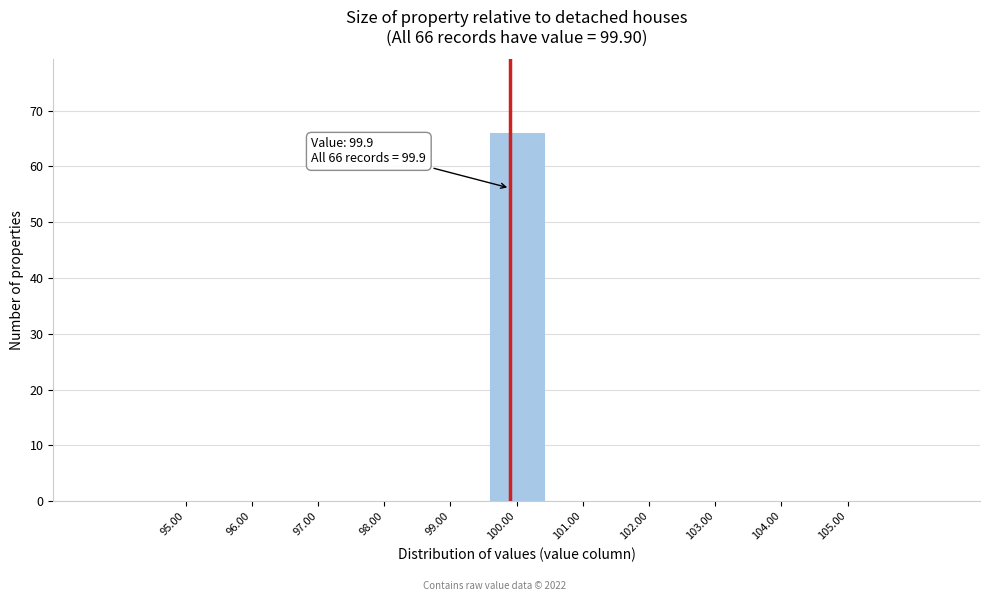

Which range on the x-axis has the tallest bar?

99.5 to 100.5